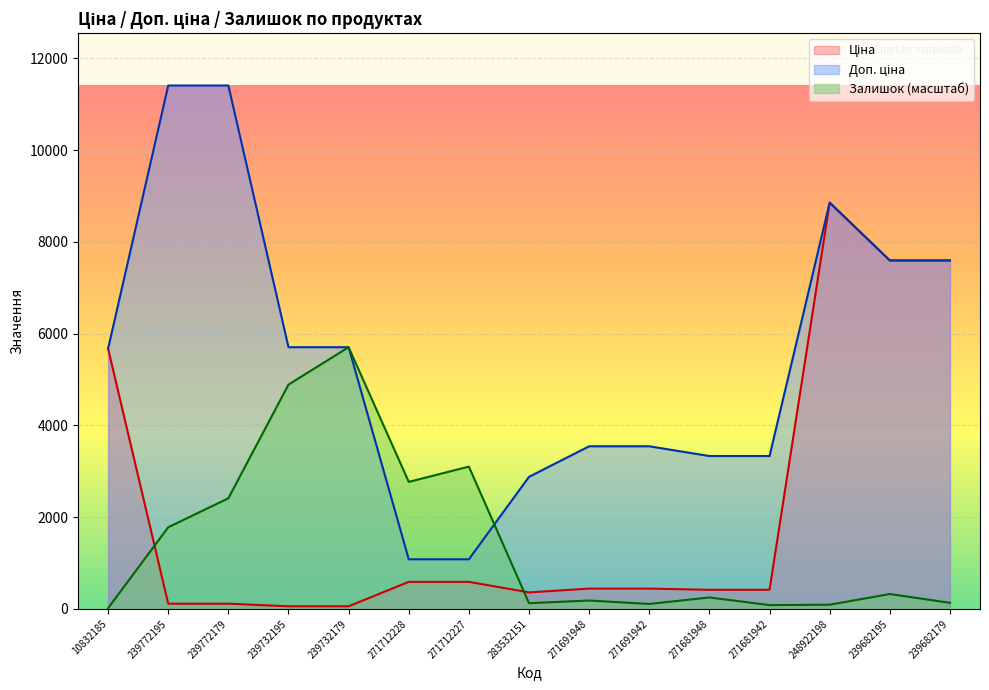

Where is Доп. ціна nearest to the value 6245?

239732195